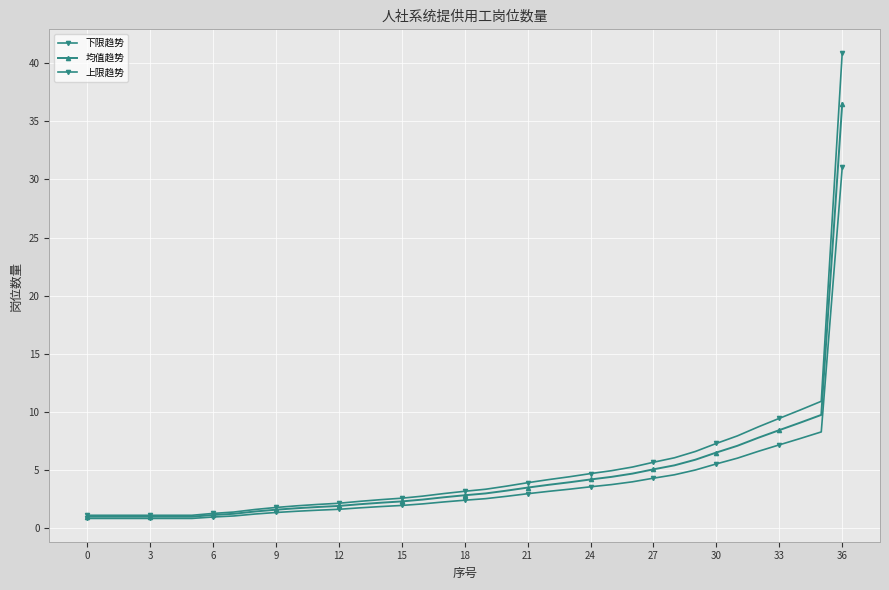

Count the number of categories in the chart.

37